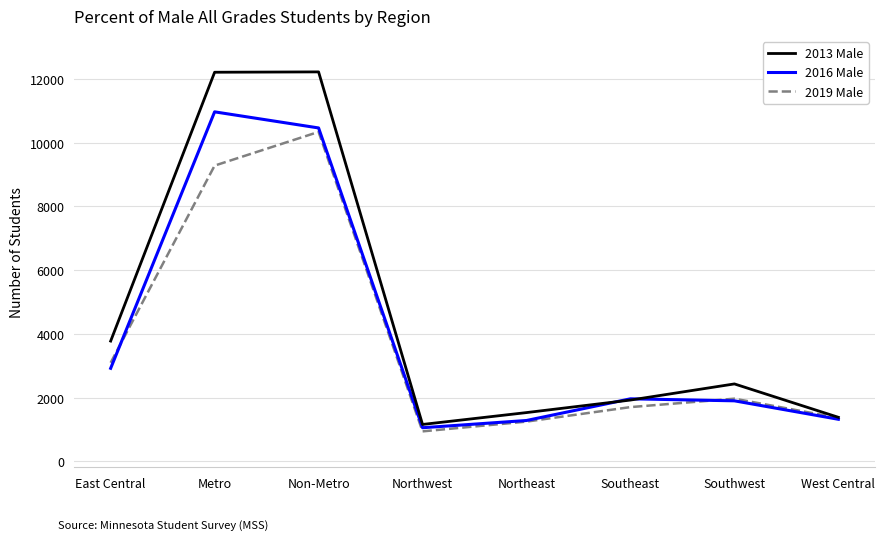

What is the minimum value shown in the chart?

945